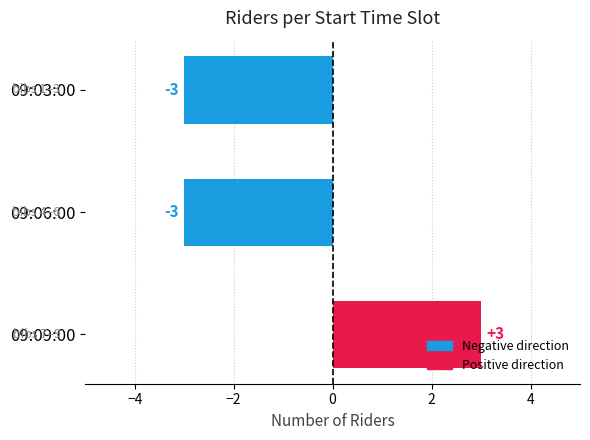

Reading bottom to top, what are all the values shown in this chart?

3	-3	-3